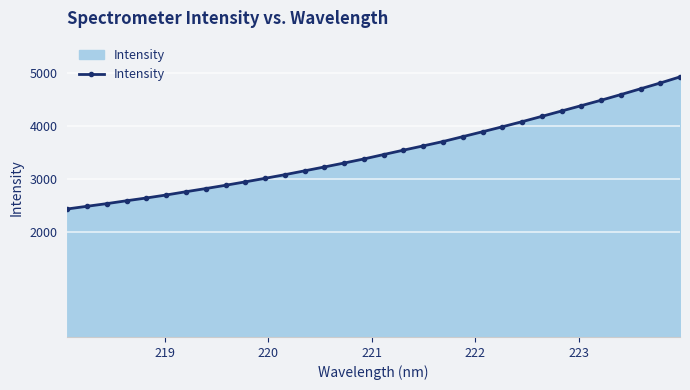

What is the difference between the maximum and minimum values?

2506.3